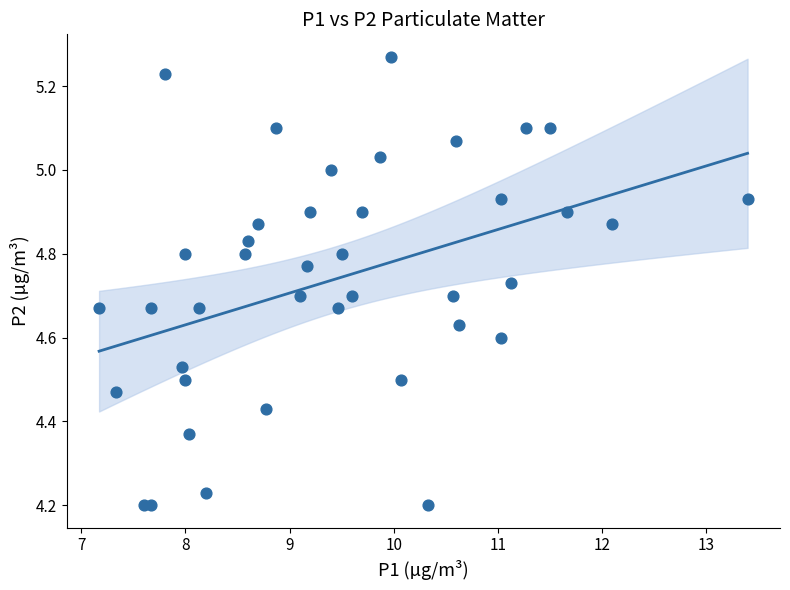

What is the range of X values (max minus min)?

6.2